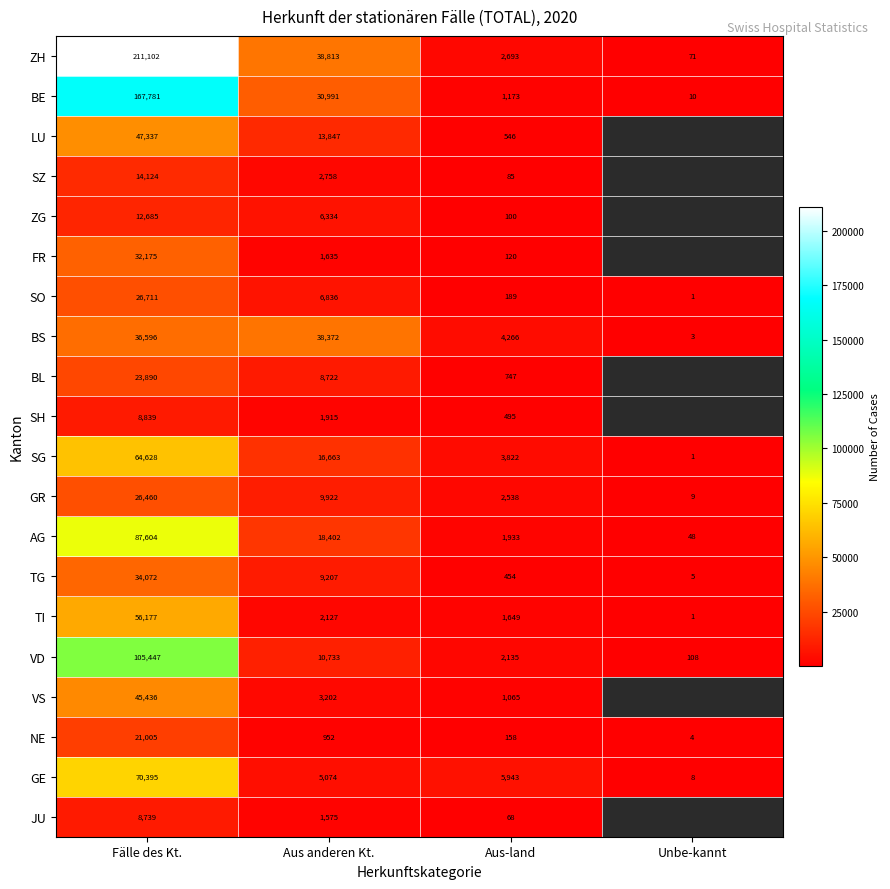

Which category has the lowest value in the AG series?

Unbe-kannt